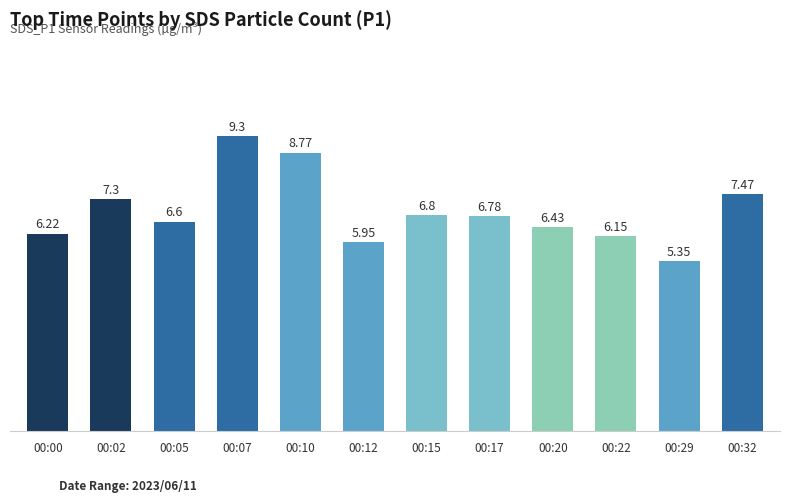

The chart shows a value of 8.8 at 00:10. True or false?

True